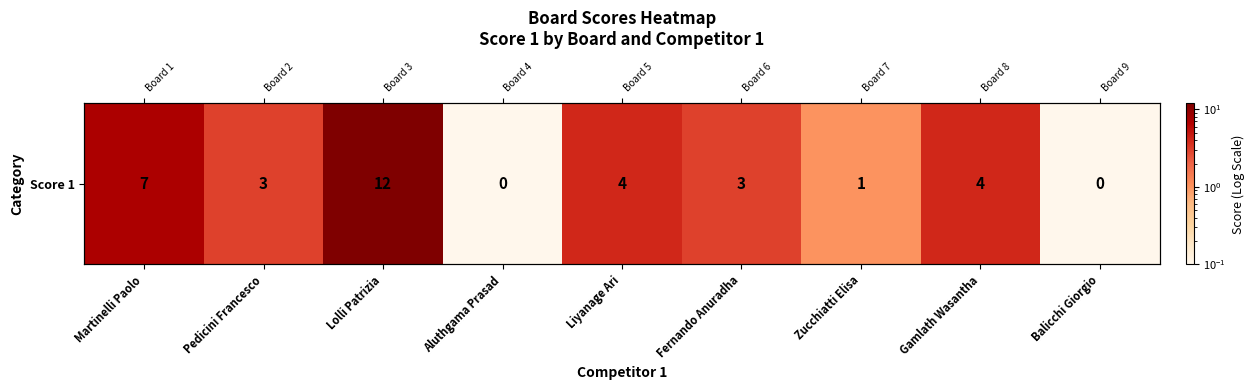

Count the number of values greater than 3.

4